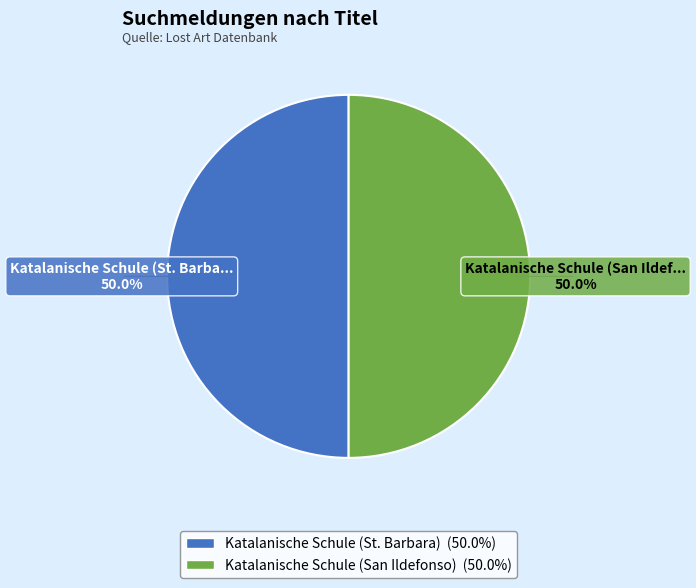

True or false: Katalanische Schule (St. Barbara) accounts for 63% of the total.

False